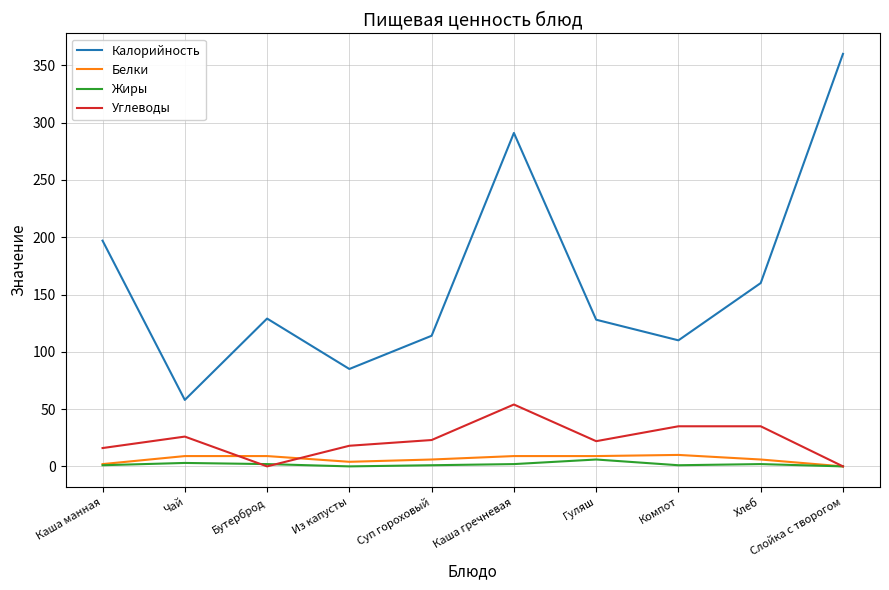

At which category does the chart reach its peak across all series?

Слойка с творогом